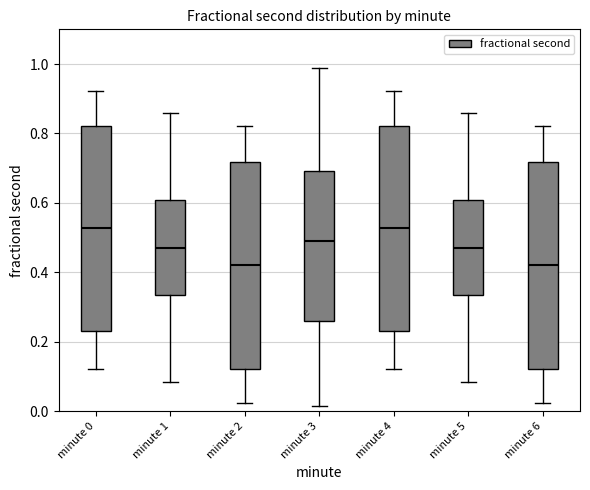

Where is the upper edge of the box for minute 2 on the y-axis? The values are not printed on the chart, so give them approximately, as read against the axis.

0.72